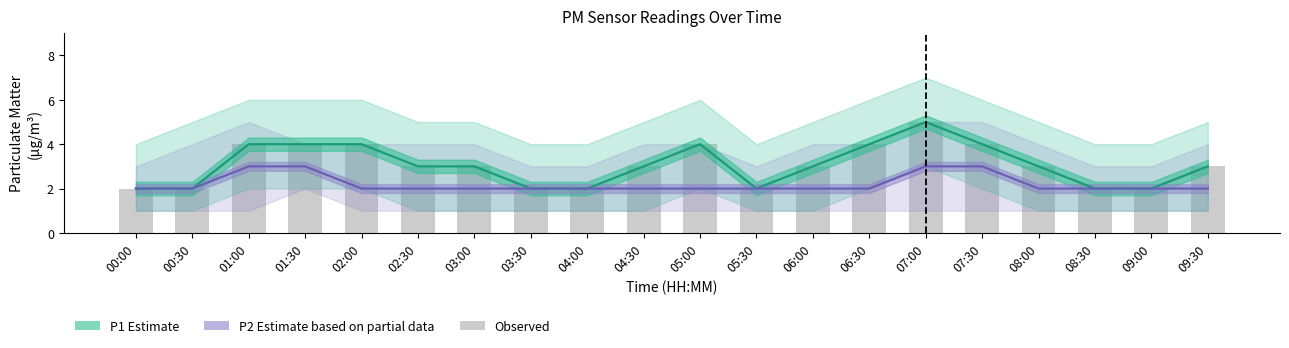

Where does the Observed series first go above 3?

01:00